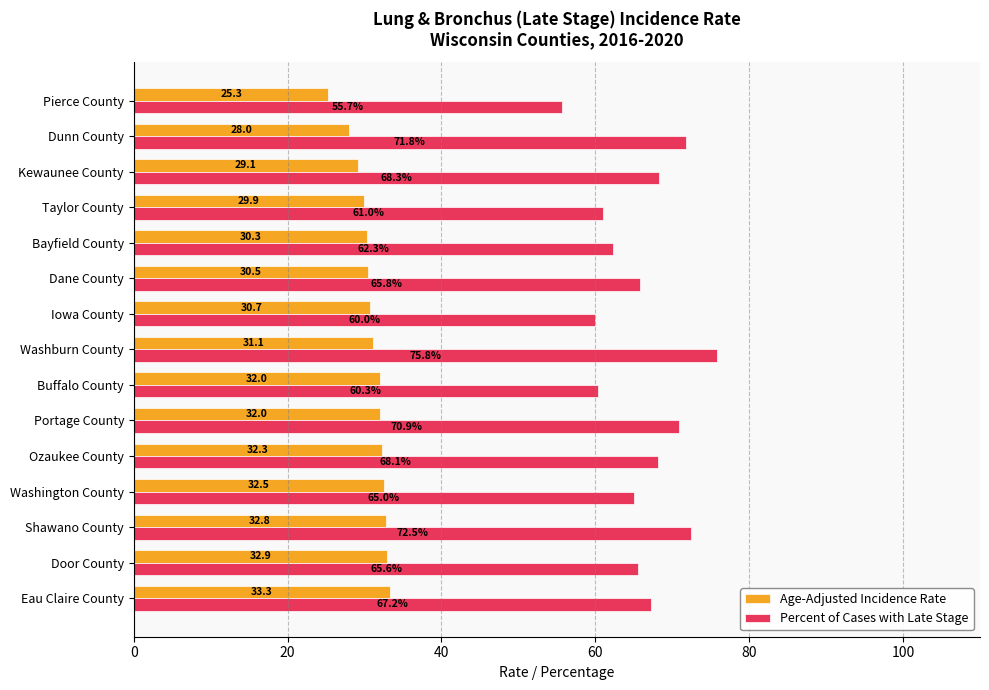

What are all the series names shown in the legend?

Age-Adjusted Incidence Rate, Percent of Cases with Late Stage